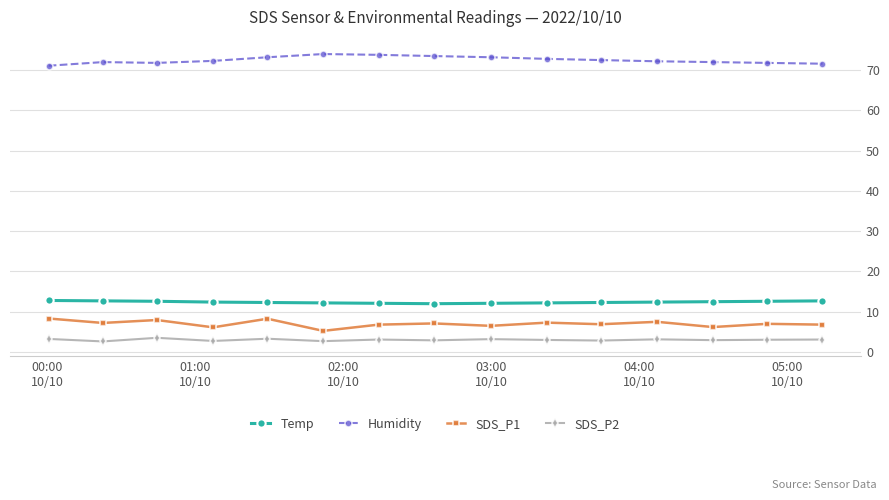

At how many categories does at least one series exceed 36?

15